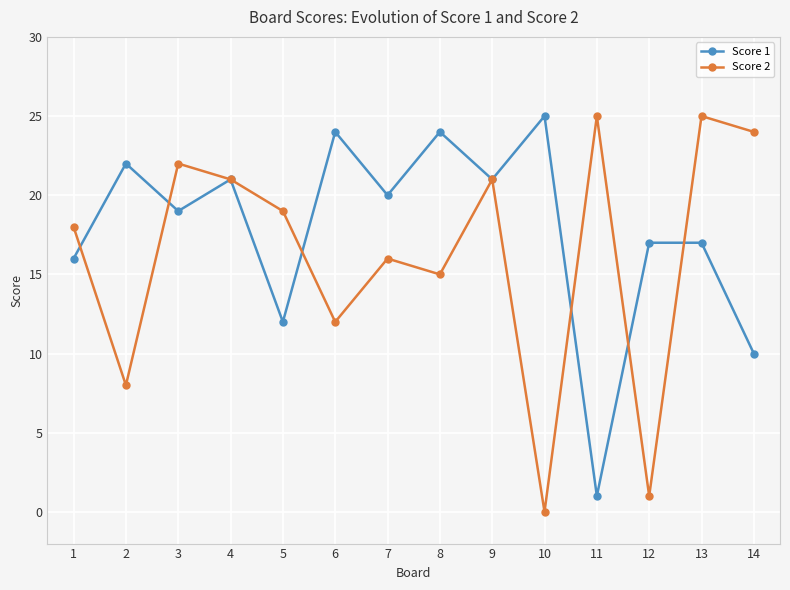

Where is Score 2 nearest to the value 12?

6